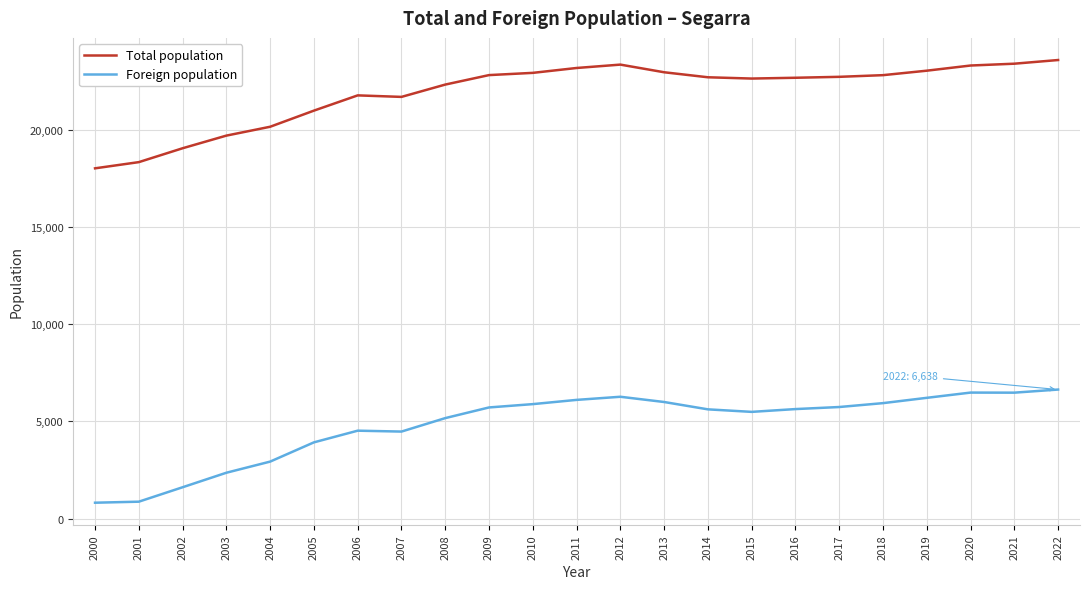

What is the total value across all series at 2004?

23095